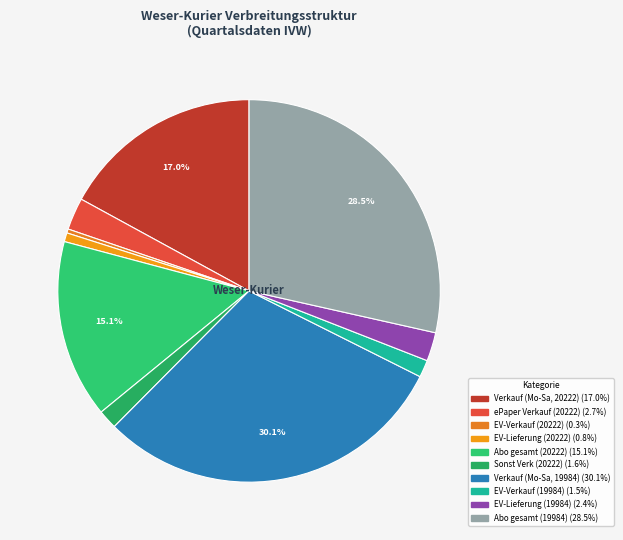

How many segments does this pie chart have?

10